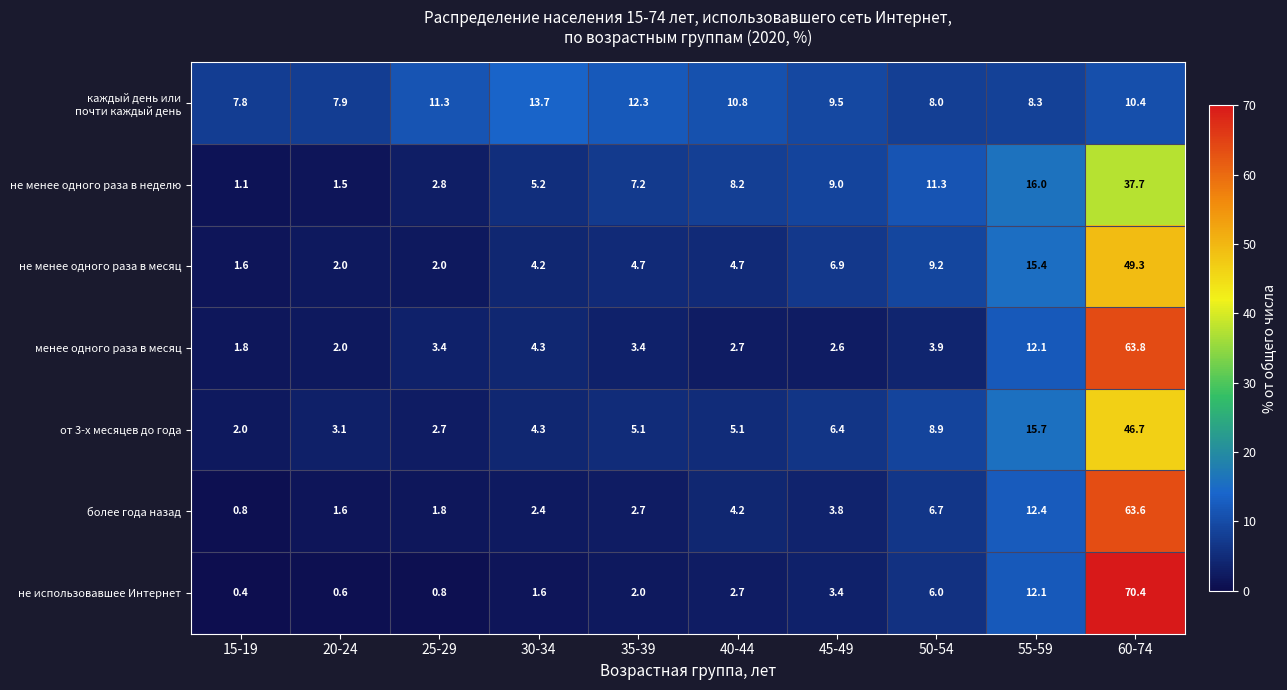

How many distinct data groups are displayed?

7